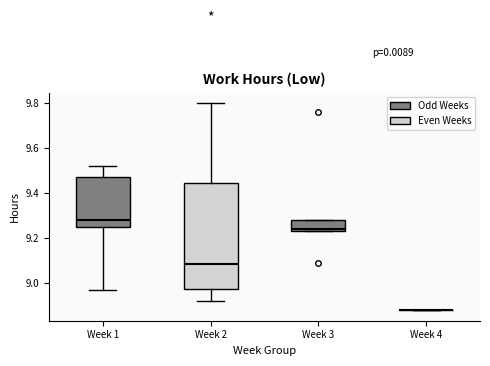

Reading left to right, transcribe this box plot: for each box, give where its median line is, the range the box spans, and where its two whiskers end, as read against the y-axis. The values are not printed on the chart, so give them approximately, as read against the axis.

Week 1: median 9.28, box 9.26 to 9.48, whiskers 8.98 to 9.52
Week 2: median 9.08, box 8.98 to 9.44, whiskers 8.92 to 9.80
Week 3: median 9.24 (just above the box's lower edge), box 9.24 to 9.28, whiskers 9.24 to 9.28
Week 4: box collapsed to a line at 8.88, whiskers 8.88 to 8.88